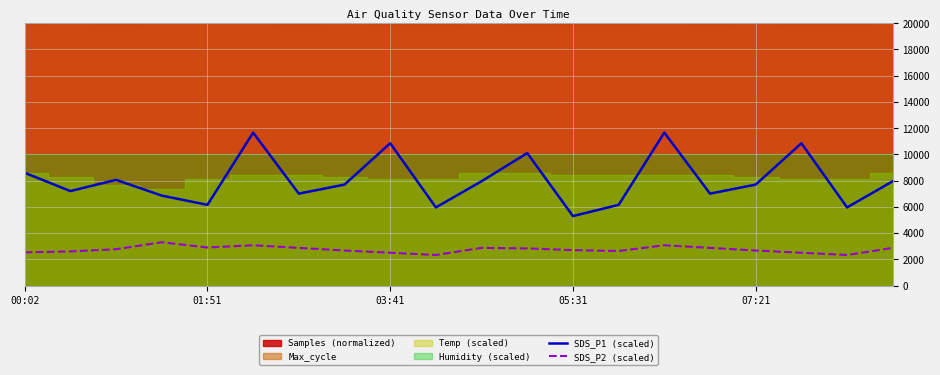

True or false: SDS_P1 (scaled) and SDS_P2 (scaled) cross at least once.

False